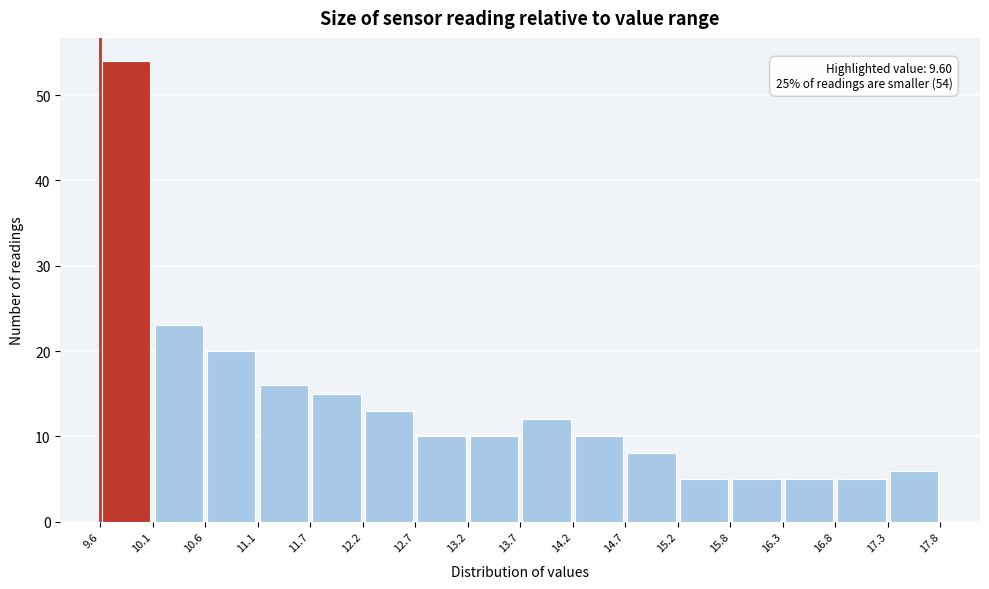

Which range on the x-axis has the tallest bar?

9.6 to 10.1